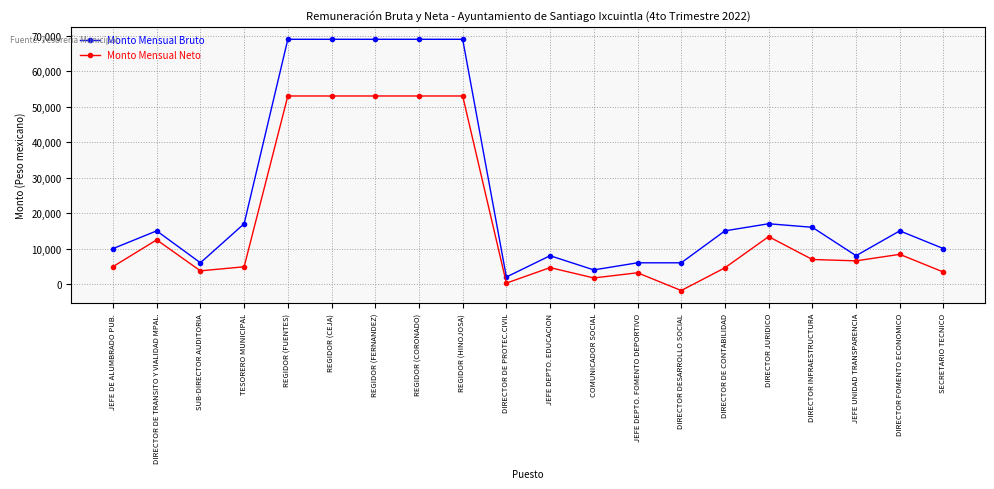

List the series in order of their peak value, highest first.

Monto Mensual Bruto, Monto Mensual Neto